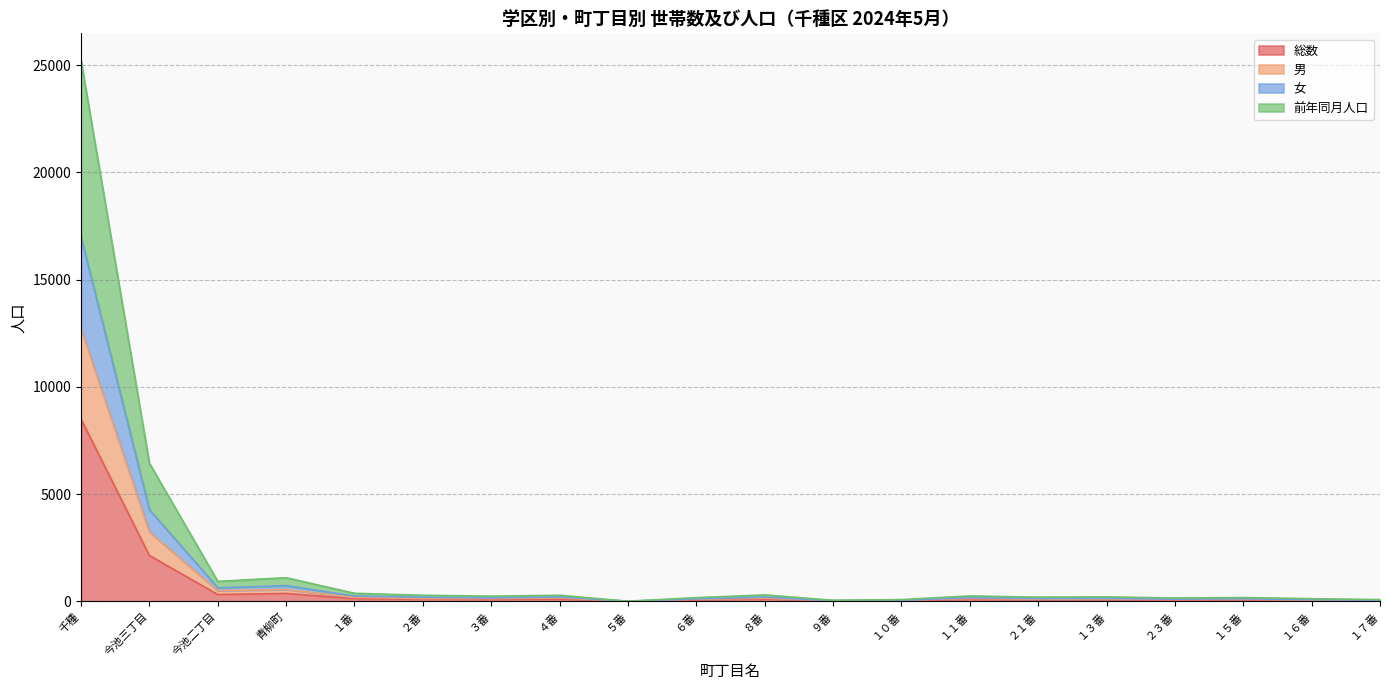

What is the label of the 12th point from the right?

５番